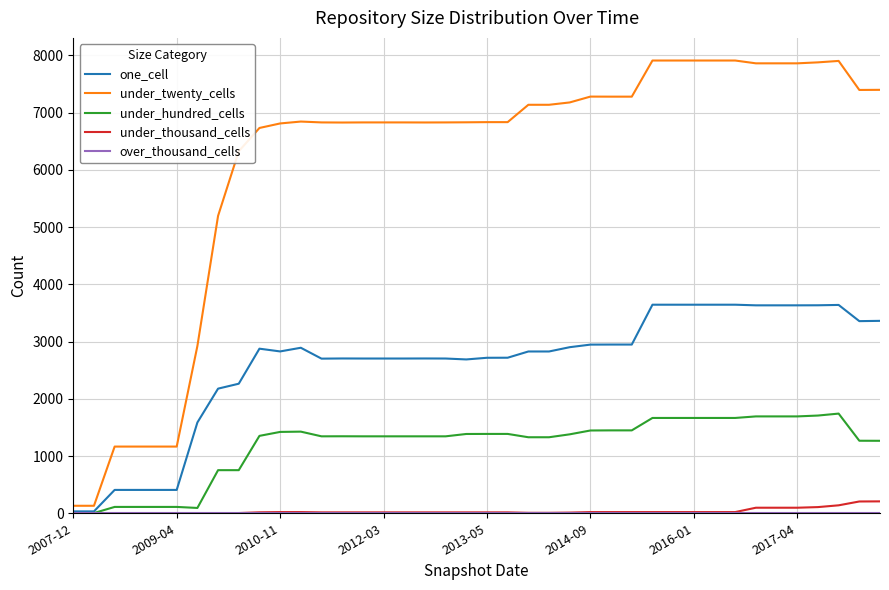

At how many categories does at least one series exceed 4922?

33